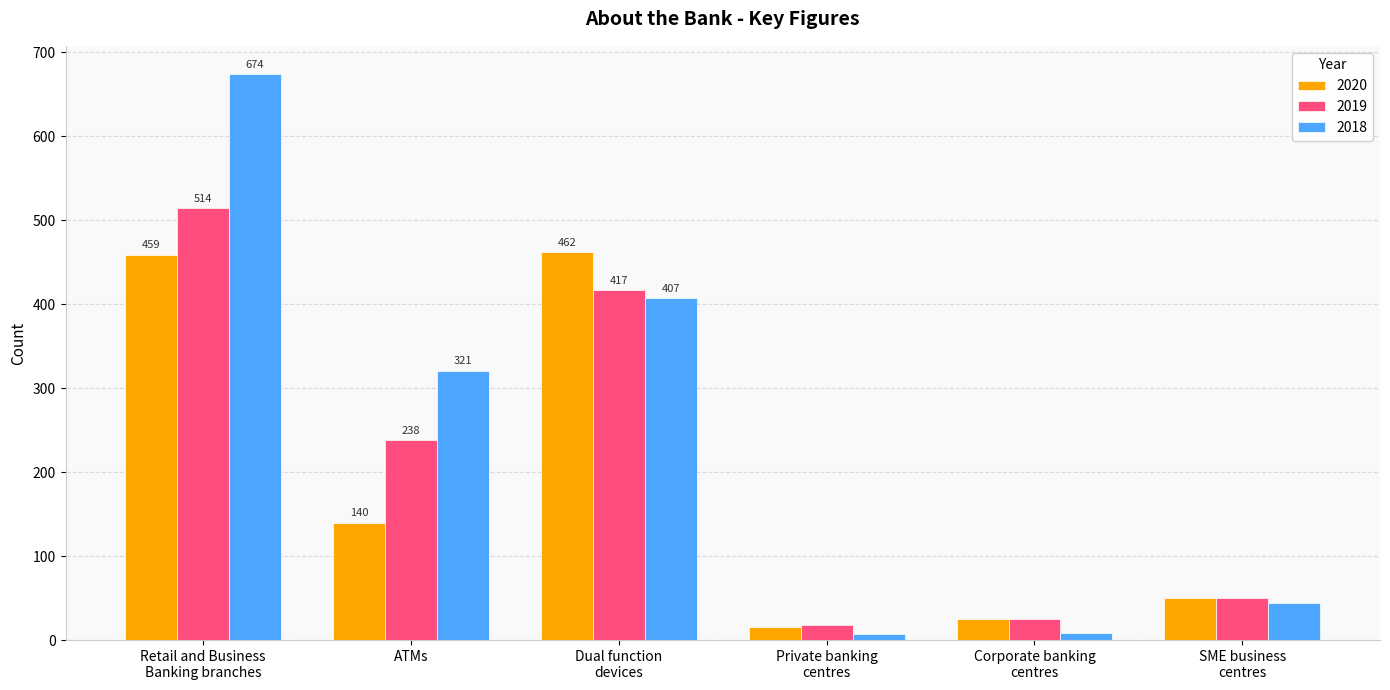

Count the number of data series in this chart.

3